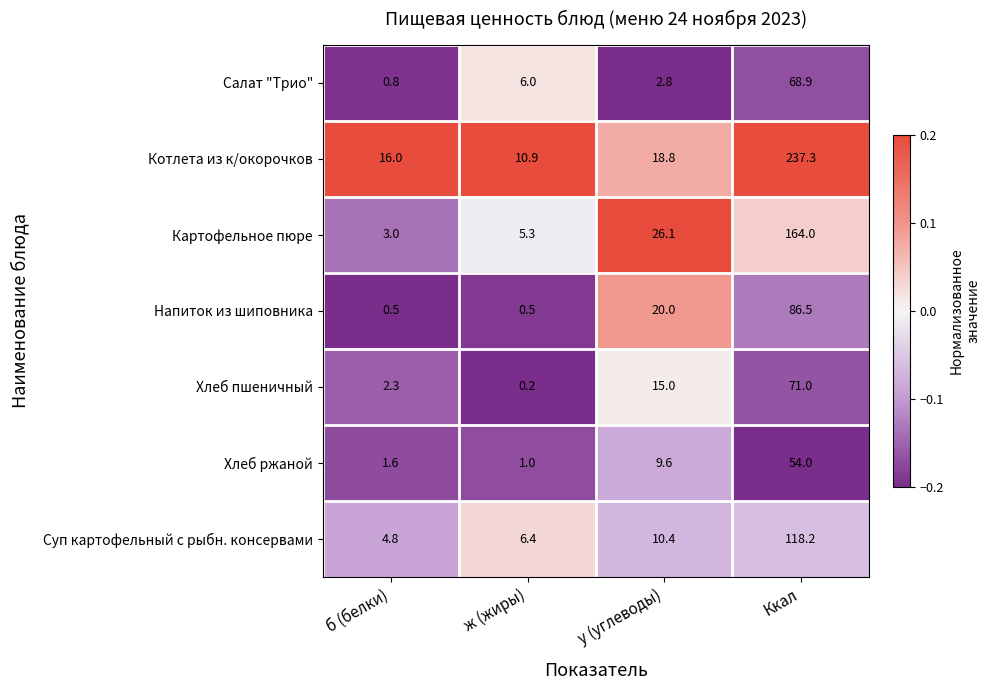

Which category has the lowest value across all series?

ж (жиры)